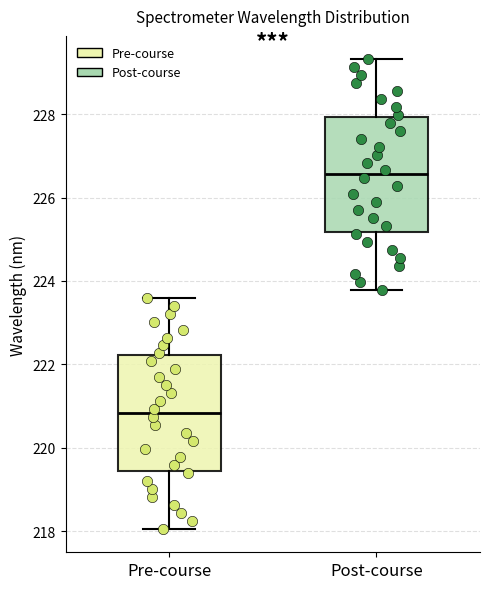

Where is the upper edge of the box for Pre-course on the y-axis? The values are not printed on the chart, so give them approximately, as read against the axis.

222.2